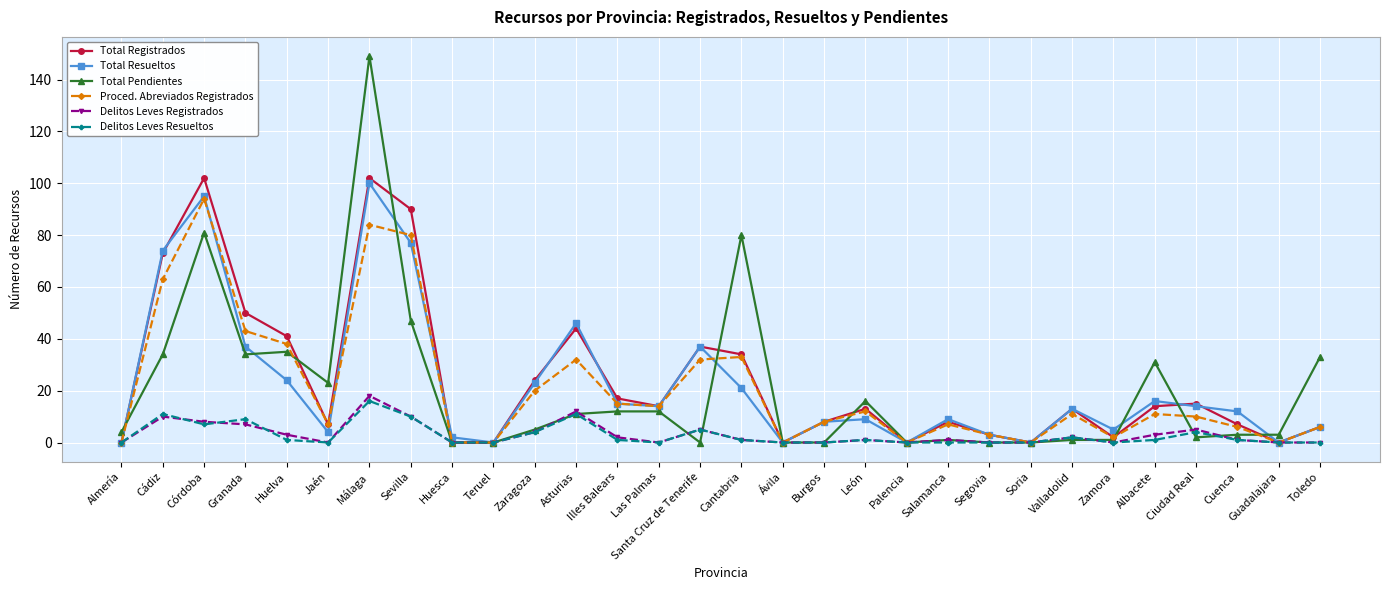

Reading right to left, transcribe all the data shown in this chart.

Total Registrados: Toledo=6	Guadalajara=0	Cuenca=7	Ciudad Real=15	Albacete=14	Zamora=2	Valladolid=13	Soria=0	Segovia=3	Salamanca=8	Palencia=0	León=13	Burgos=8	Ávila=0	Cantabria=34	Santa Cruz de Tenerife=37	Las Palmas=14	Illes Balears=17	Asturias=44	Zaragoza=24	Teruel=0	Huesca=0	Sevilla=90	Málaga=102	Jaén=7	Huelva=41	Granada=50	Córdoba=102	Cádiz=73	Almería=0
Total Resueltos: Toledo=6	Guadalajara=0	Cuenca=12	Ciudad Real=14	Albacete=16	Zamora=5	Valladolid=13	Soria=0	Segovia=3	Salamanca=9	Palencia=0	León=9	Burgos=8	Ávila=0	Cantabria=21	Santa Cruz de Tenerife=37	Las Palmas=14	Illes Balears=15	Asturias=46	Zaragoza=23	Teruel=0	Huesca=2	Sevilla=77	Málaga=100	Jaén=4	Huelva=24	Granada=37	Córdoba=95	Cádiz=74	Almería=0
Total Pendientes: Toledo=33	Guadalajara=3	Cuenca=3	Ciudad Real=2	Albacete=31	Zamora=1	Valladolid=1	Soria=0	Segovia=0	Salamanca=1	Palencia=0	León=16	Burgos=0	Ávila=0	Cantabria=80	Santa Cruz de Tenerife=0	Las Palmas=12	Illes Balears=12	Asturias=11	Zaragoza=5	Teruel=0	Huesca=0	Sevilla=47	Málaga=149	Jaén=23	Huelva=35	Granada=34	Córdoba=81	Cádiz=34	Almería=4
Proced. Abreviados Registrados: Toledo=6	Guadalajara=0	Cuenca=6	Ciudad Real=10	Albacete=11	Zamora=2	Valladolid=11	Soria=0	Segovia=3	Salamanca=7	Palencia=0	León=12	Burgos=8	Ávila=0	Cantabria=33	Santa Cruz de Tenerife=32	Las Palmas=14	Illes Balears=15	Asturias=32	Zaragoza=20	Teruel=0	Huesca=0	Sevilla=80	Málaga=84	Jaén=7	Huelva=38	Granada=43	Córdoba=94	Cádiz=63	Almería=0
Delitos Leves Registrados: Toledo=0	Guadalajara=0	Cuenca=1	Ciudad Real=5	Albacete=3	Zamora=0	Valladolid=2	Soria=0	Segovia=0	Salamanca=1	Palencia=0	León=1	Burgos=0	Ávila=0	Cantabria=1	Santa Cruz de Tenerife=5	Las Palmas=0	Illes Balears=2	Asturias=12	Zaragoza=4	Teruel=0	Huesca=0	Sevilla=10	Málaga=18	Jaén=0	Huelva=3	Granada=7	Córdoba=8	Cádiz=10	Almería=0
Delitos Leves Resueltos: Toledo=0	Guadalajara=0	Cuenca=1	Ciudad Real=4	Albacete=1	Zamora=0	Valladolid=2	Soria=0	Segovia=0	Salamanca=0	Palencia=0	León=1	Burgos=0	Ávila=0	Cantabria=1	Santa Cruz de Tenerife=5	Las Palmas=0	Illes Balears=1	Asturias=11	Zaragoza=4	Teruel=0	Huesca=0	Sevilla=10	Málaga=16	Jaén=0	Huelva=1	Granada=9	Córdoba=7	Cádiz=11	Almería=0